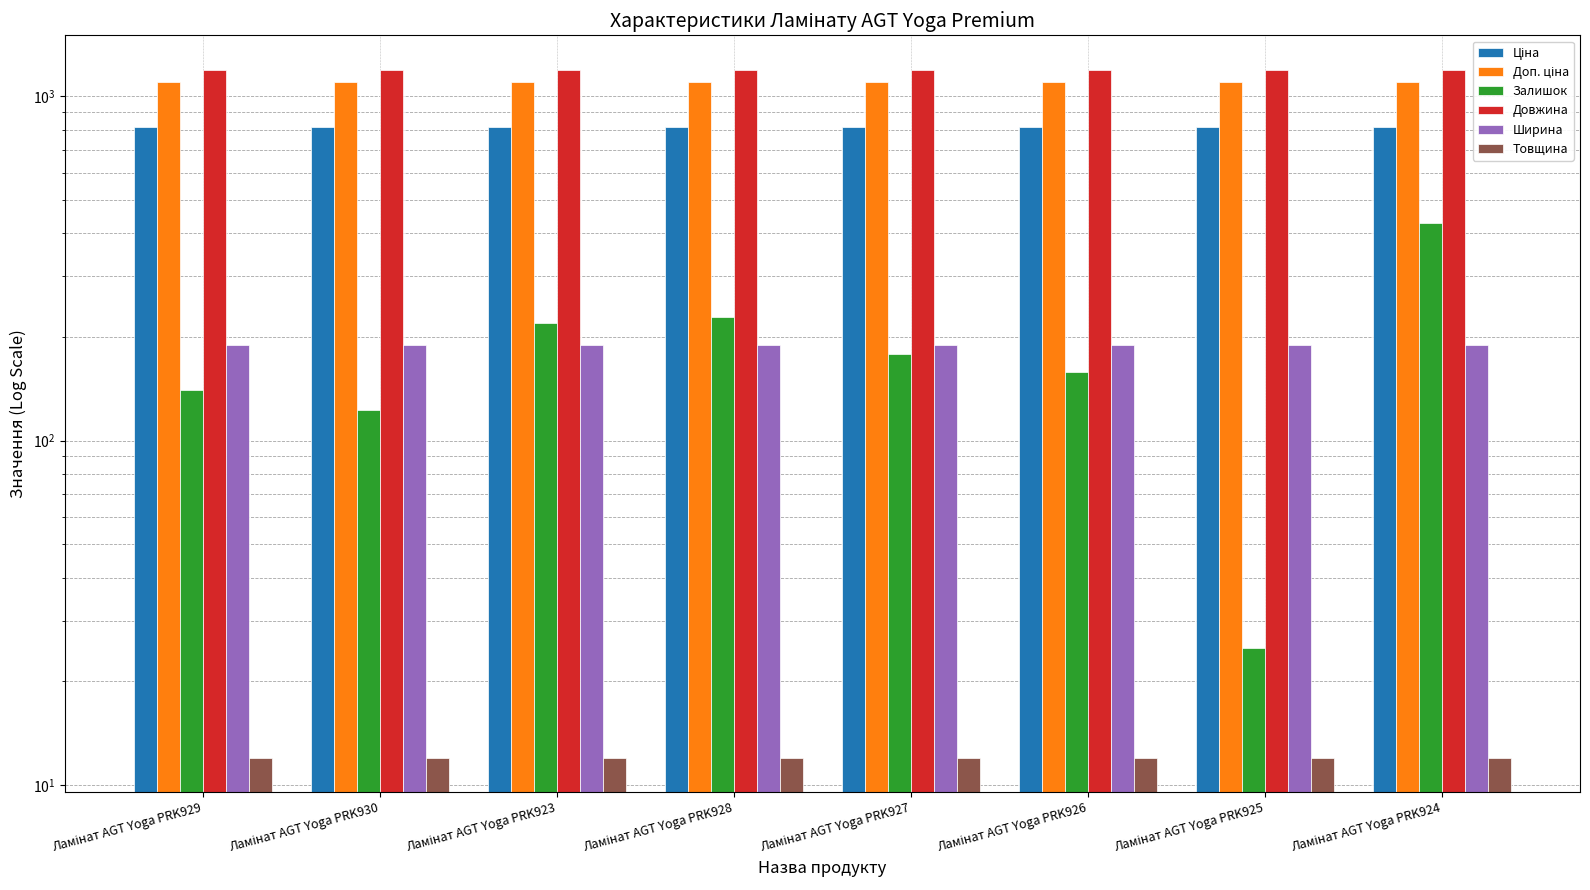

Reading left to right, transcribe all the data shown in this chart.

Ціна: Ламінат AGT Yoga PRK929=813.0	Ламінат AGT Yoga PRK930=813.0	Ламінат AGT Yoga PRK923=813.0	Ламінат AGT Yoga PRK928=813.0	Ламінат AGT Yoga PRK927=813.0	Ламінат AGT Yoga PRK926=813.0	Ламінат AGT Yoga PRK925=813.0	Ламінат AGT Yoga PRK924=813.0
Доп. ціна: Ламінат AGT Yoga PRK929=1101.8	Ламінат AGT Yoga PRK930=1101.8	Ламінат AGT Yoga PRK923=1101.8	Ламінат AGT Yoga PRK928=1101.8	Ламінат AGT Yoga PRK927=1101.8	Ламінат AGT Yoga PRK926=1101.8	Ламінат AGT Yoga PRK925=1101.8	Ламінат AGT Yoga PRK924=1101.8
Залишок: Ламінат AGT Yoga PRK929=140.0	Ламінат AGT Yoga PRK930=123.0	Ламінат AGT Yoga PRK923=219.0	Ламінат AGT Yoga PRK928=229.0	Ламінат AGT Yoga PRK927=178.0	Ламінат AGT Yoga PRK926=158.0	Ламінат AGT Yoga PRK925=25.0	Ламінат AGT Yoga PRK924=430.0
Довжина: Ламінат AGT Yoga PRK929=1195.0	Ламінат AGT Yoga PRK930=1195.0	Ламінат AGT Yoga PRK923=1195.0	Ламінат AGT Yoga PRK928=1195.0	Ламінат AGT Yoga PRK927=1195.0	Ламінат AGT Yoga PRK926=1195.0	Ламінат AGT Yoga PRK925=1195.0	Ламінат AGT Yoga PRK924=1195.0
Ширина: Ламінат AGT Yoga PRK929=189.0	Ламінат AGT Yoga PRK930=189.0	Ламінат AGT Yoga PRK923=189.0	Ламінат AGT Yoga PRK928=189.0	Ламінат AGT Yoga PRK927=189.0	Ламінат AGT Yoga PRK926=189.0	Ламінат AGT Yoga PRK925=189.0	Ламінат AGT Yoga PRK924=189.0
Товщина: Ламінат AGT Yoga PRK929=12.0	Ламінат AGT Yoga PRK930=12.0	Ламінат AGT Yoga PRK923=12.0	Ламінат AGT Yoga PRK928=12.0	Ламінат AGT Yoga PRK927=12.0	Ламінат AGT Yoga PRK926=12.0	Ламінат AGT Yoga PRK925=12.0	Ламінат AGT Yoga PRK924=12.0